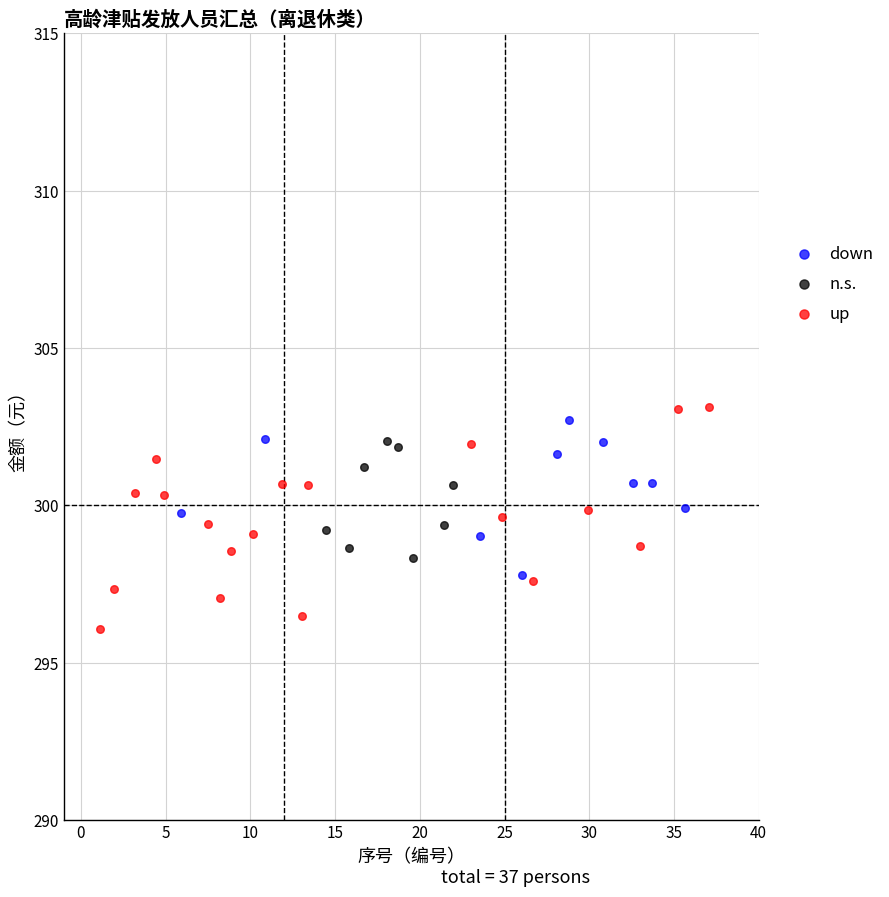

Which series has the widest spread of Y values?

up